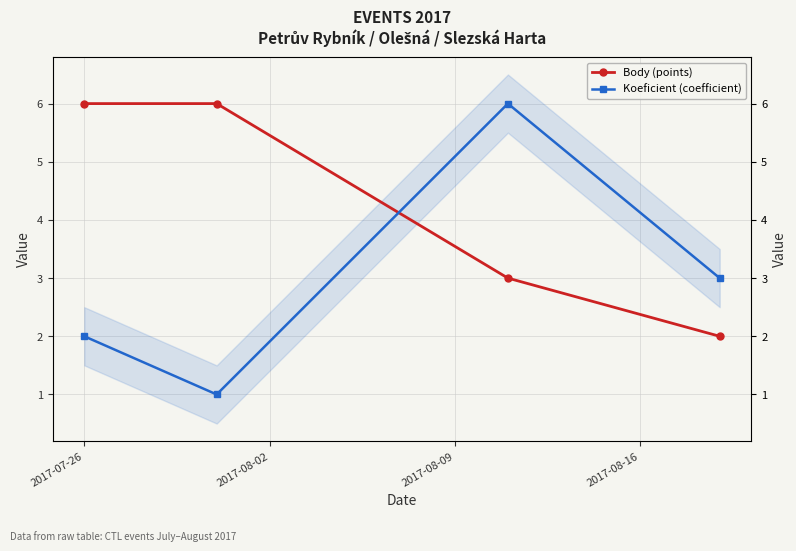

What is the difference between the highest and lowest values at 2017-07-26?

4